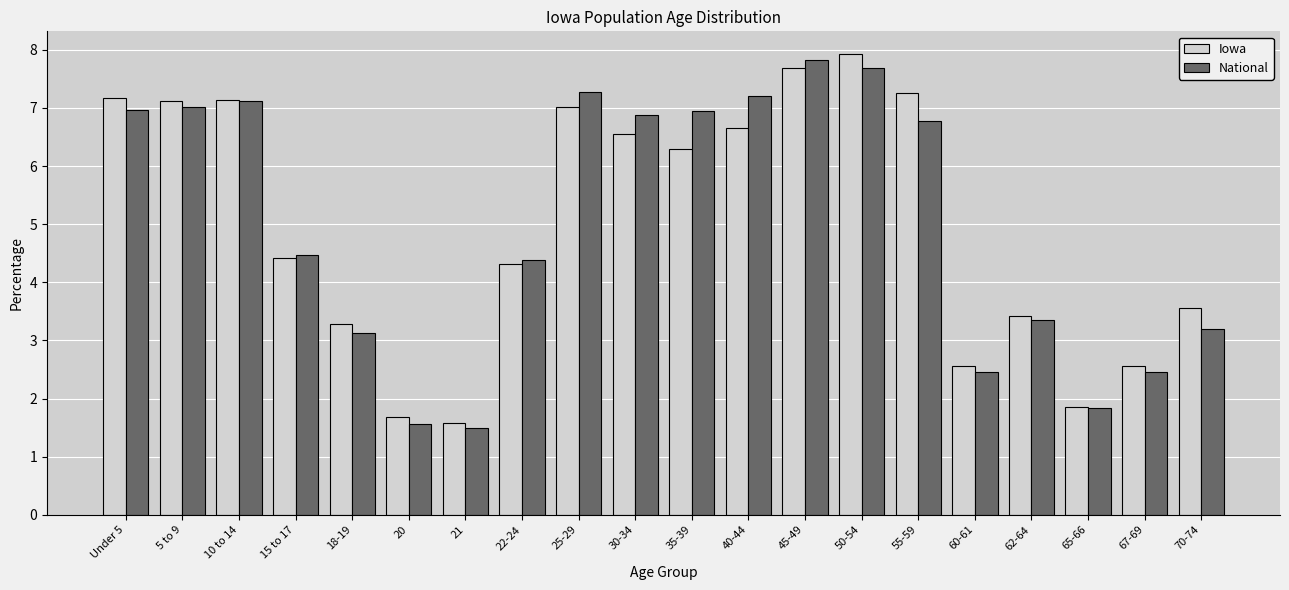

Which series changed the most between 25-29 and 62-64?

National